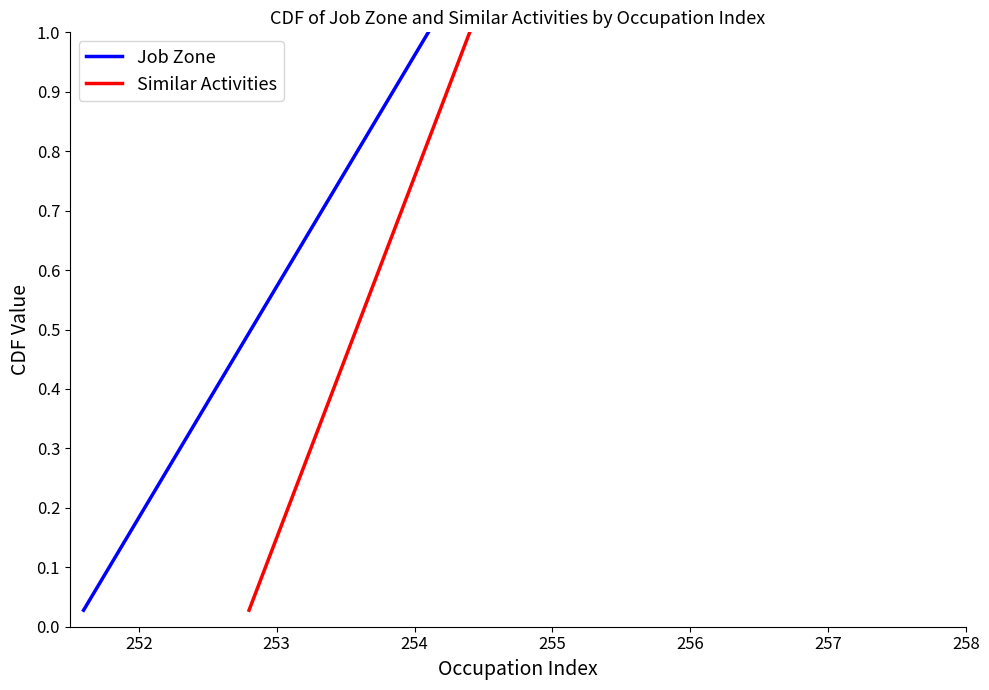

What is the maximum value shown in the chart?

1.0